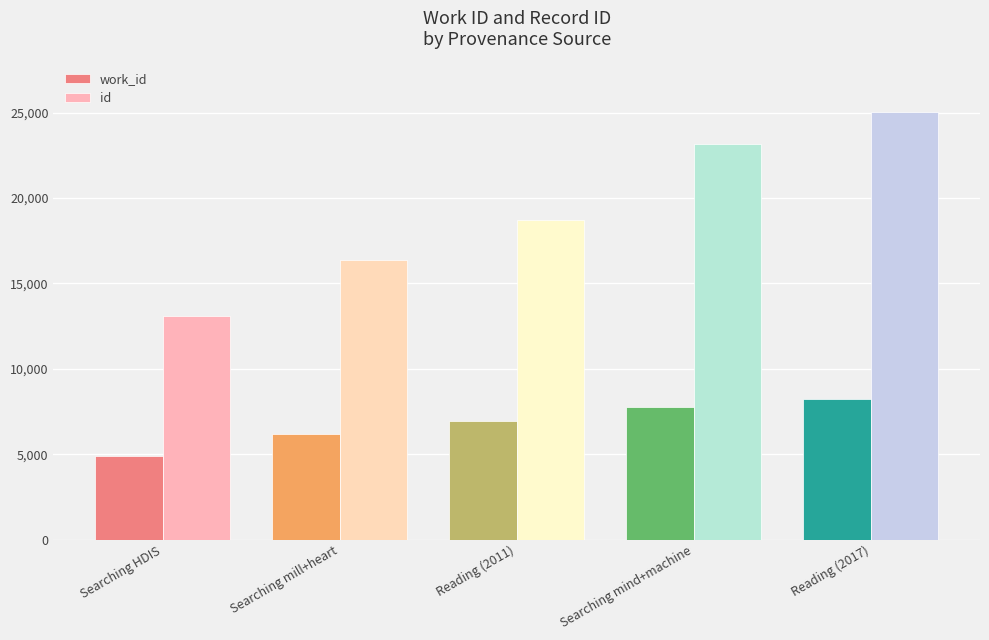

What is the total value across all series at Searching HDIS?

17965